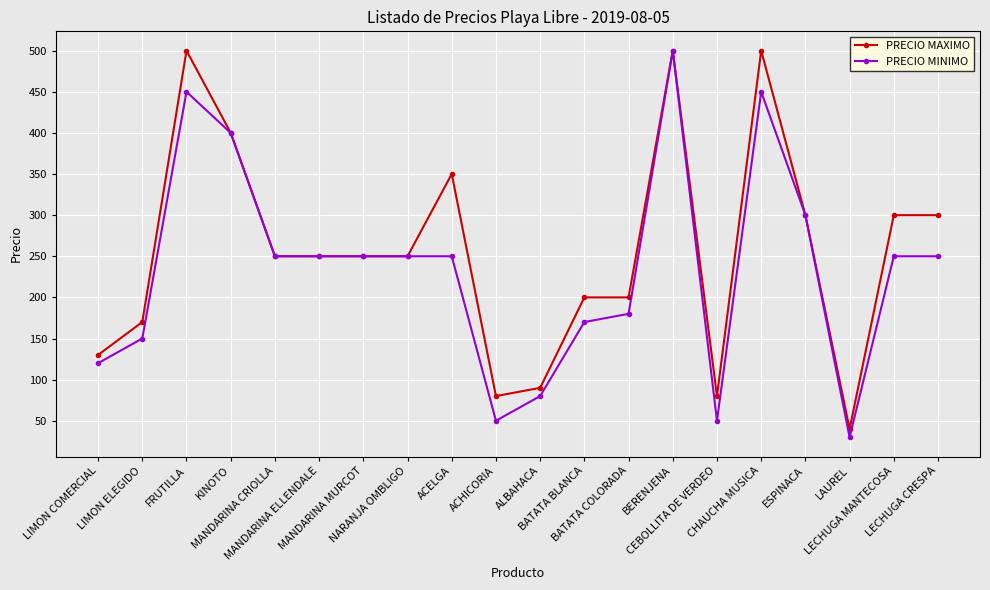

Which series has the largest total across all categories?

PRECIO MAXIMO